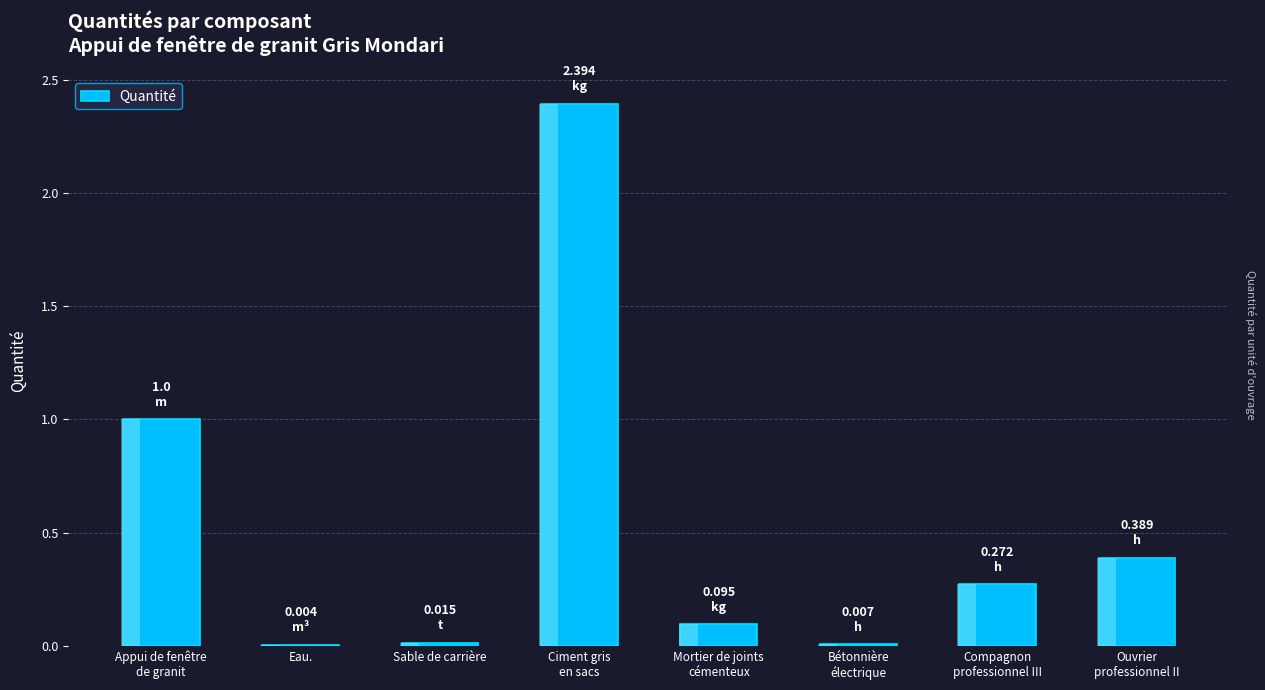

What is the greatest value displayed?

2.4